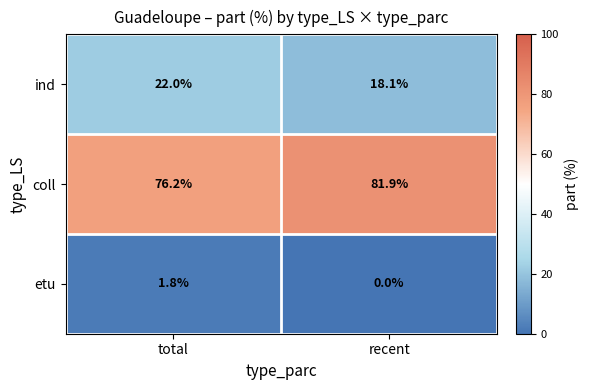

What is the difference between the highest and lowest values at recent?

81.9